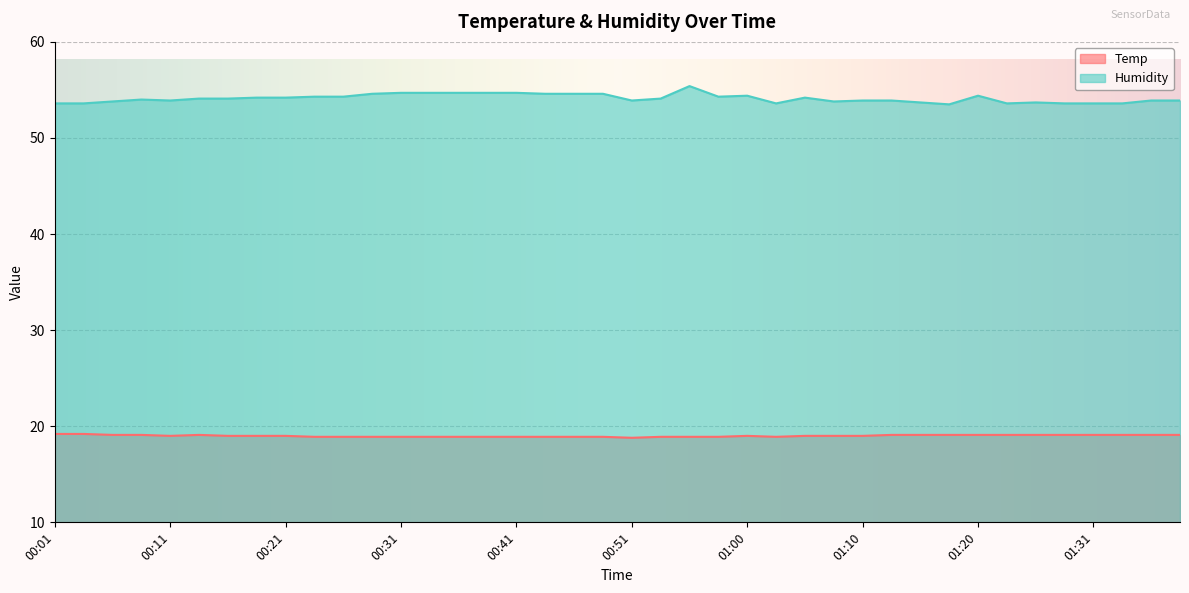

What is the lowest value of the Temp series?

18.8